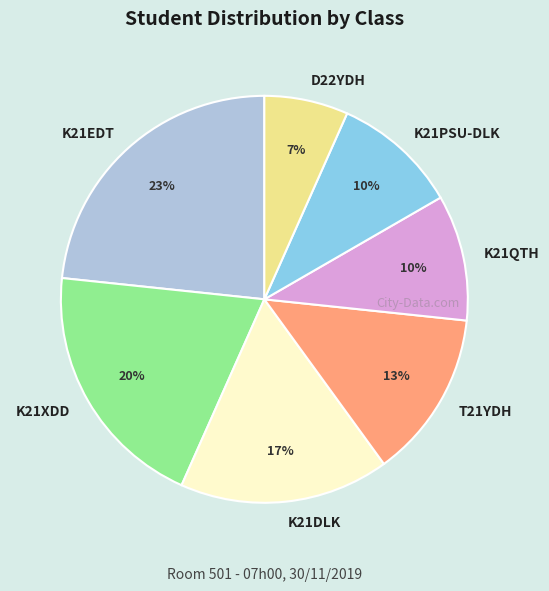

Is it true that K21XDD is 20% of the pie?

True